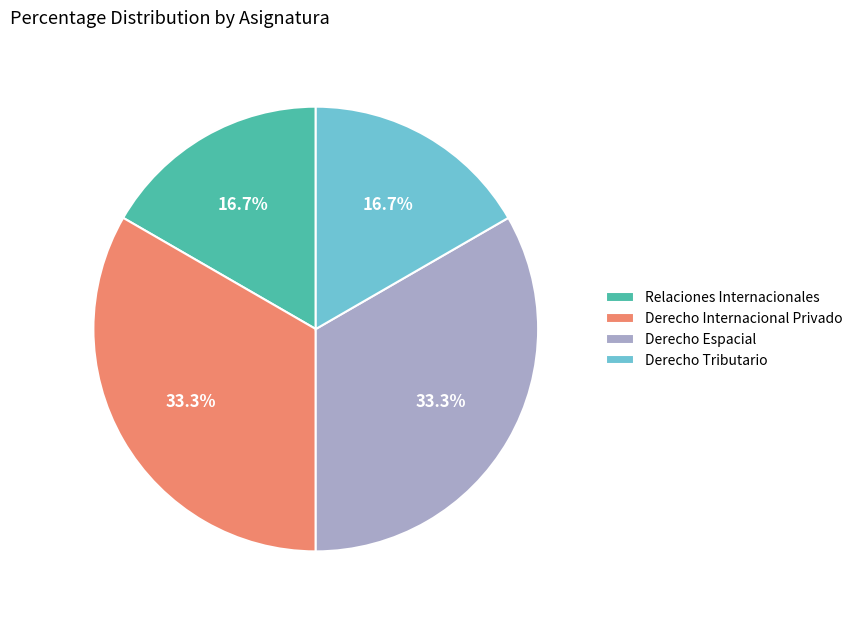

Approximately how many times larger is the value at Derecho Espacial compared to Relaciones Internacionales?

2.0